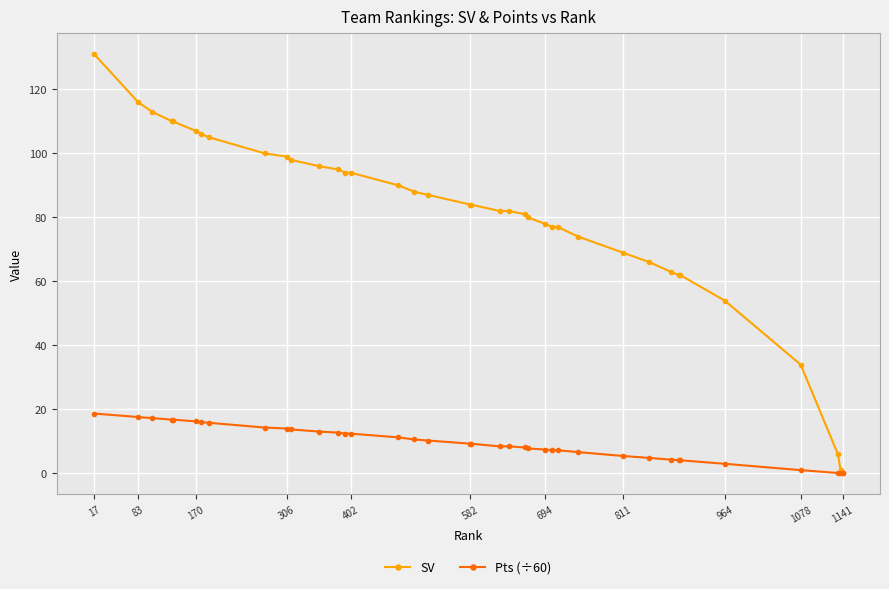

Which series has the largest total across all categories?

SV